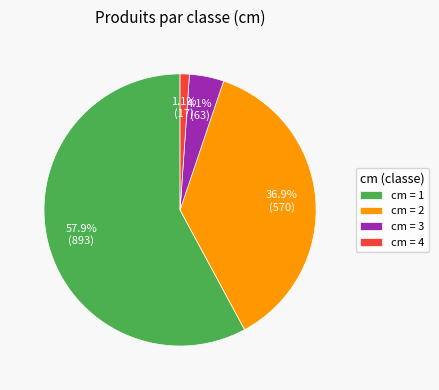

What is the smallest slice in the pie chart?

cm = 4